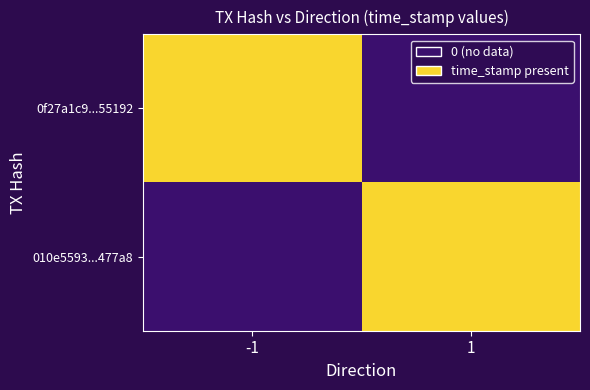

Reading left to right, extract all data points from this chart.

0f27a1c9...55192: -1=1	1=0
010e5593...477a8: -1=0	1=1